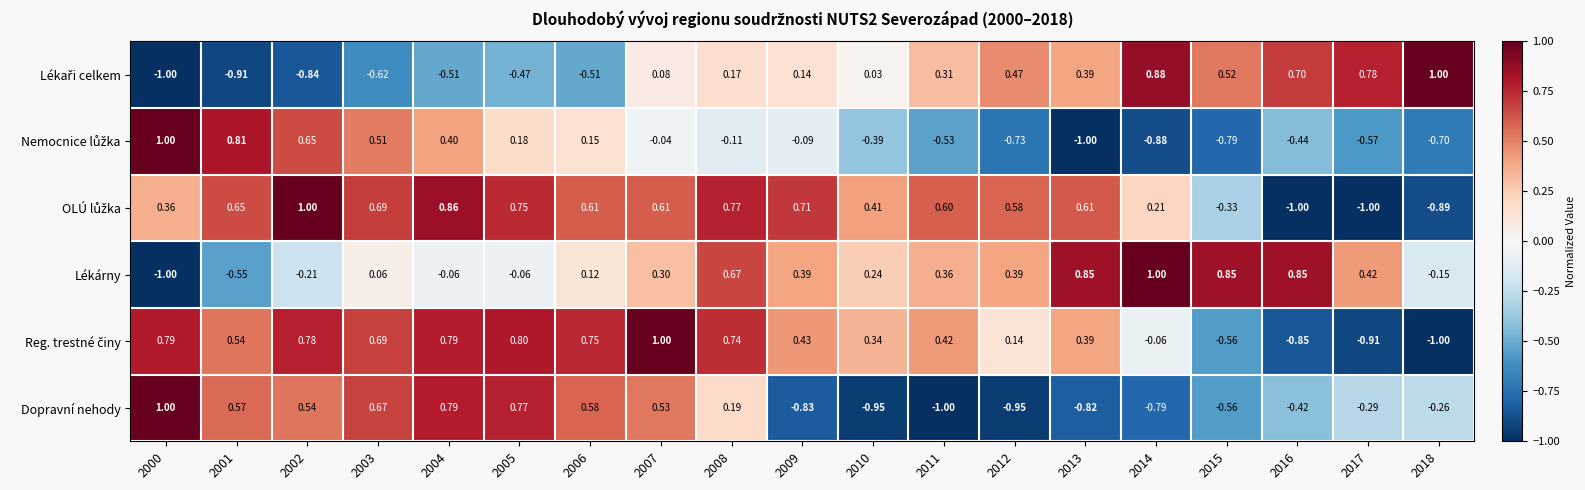

How many data points does each series have?

19